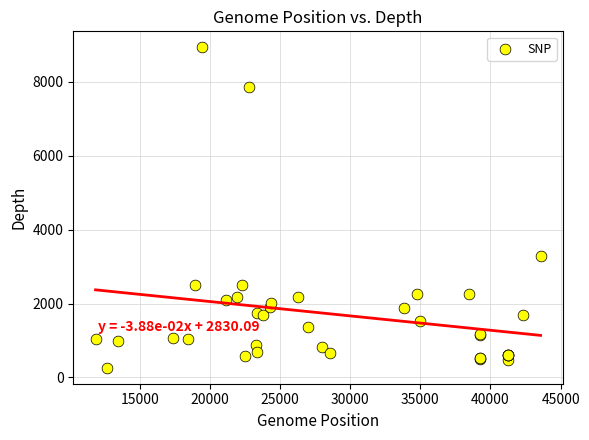

What Y value in the scatter plot is closest to 4598?

3287